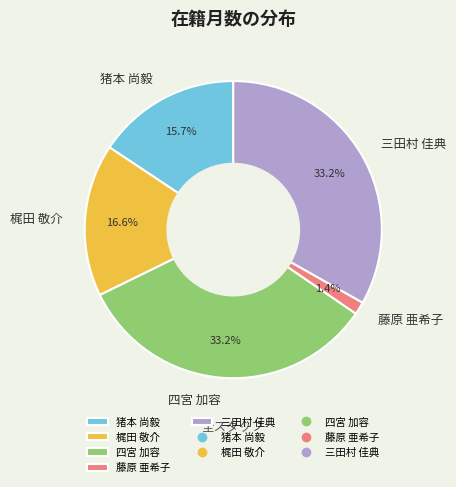

Which has a higher value, 四宮 加容 or 梶田 敬介?

四宮 加容